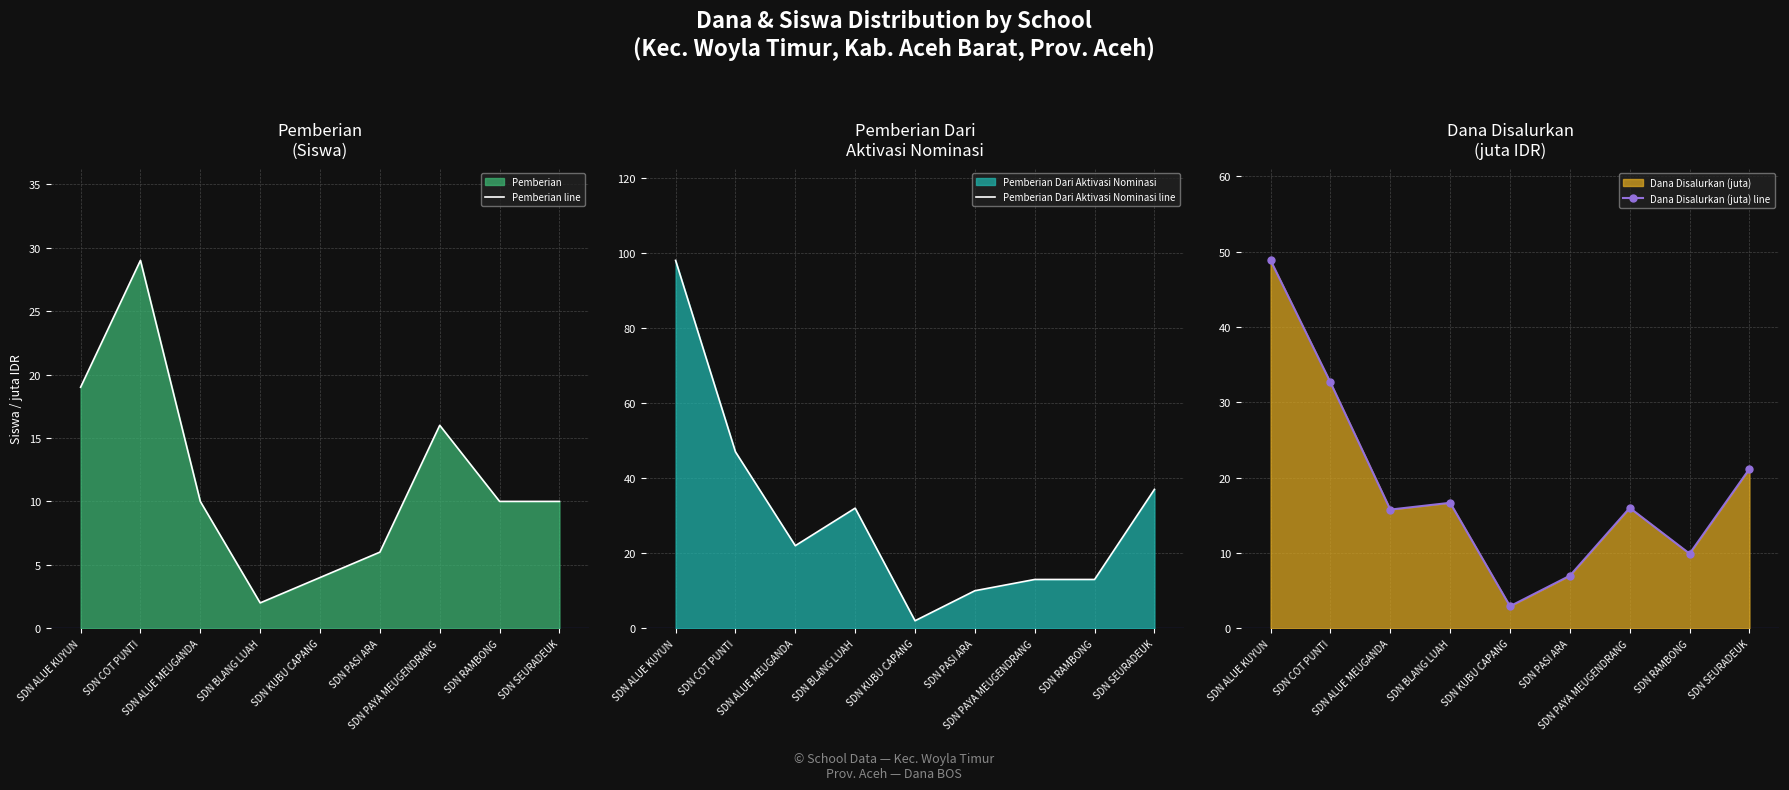

At which category is the sum across all series the highest?

SDN ALUE KUYUN